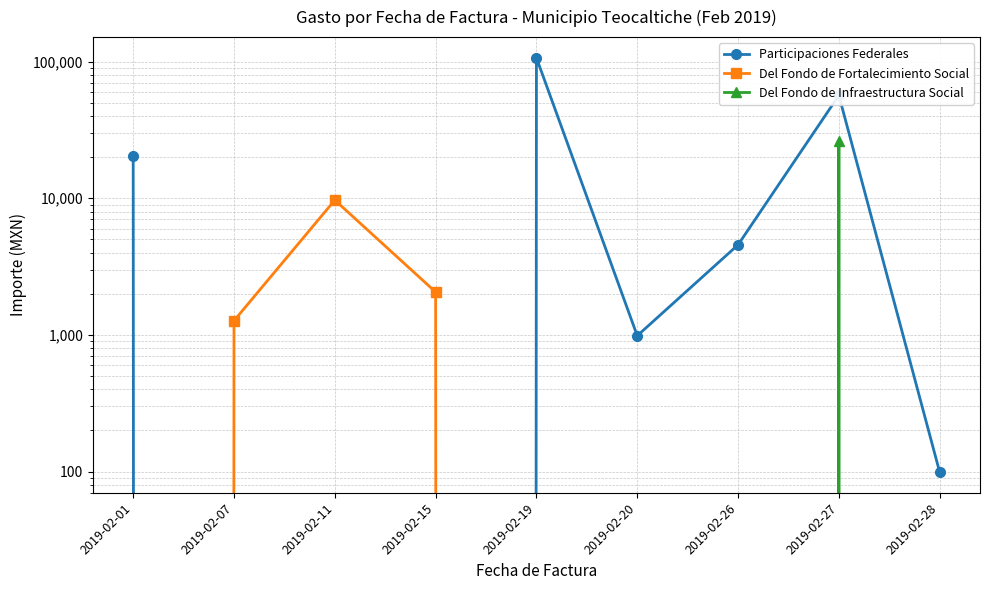

Is it true that Del Fondo de Infraestructura Social equals 0.0 at 2019-02-07?

True